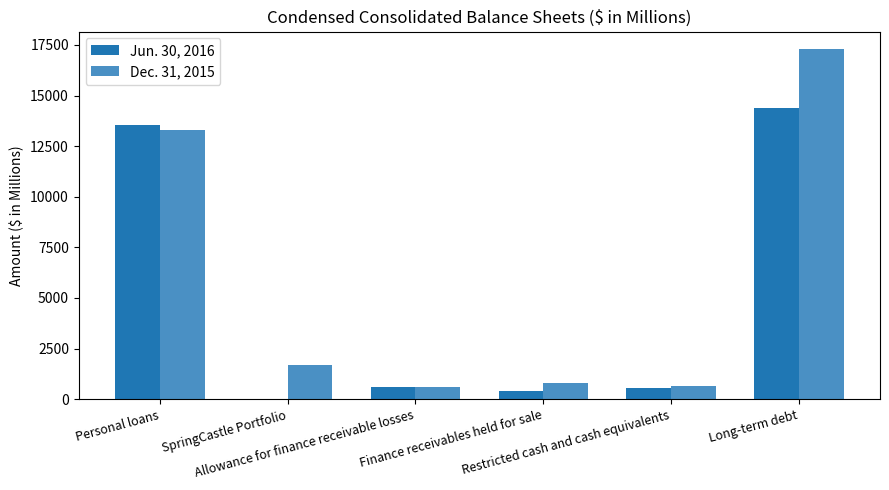

What are all the series names shown in the legend?

Jun. 30, 2016, Dec. 31, 2015